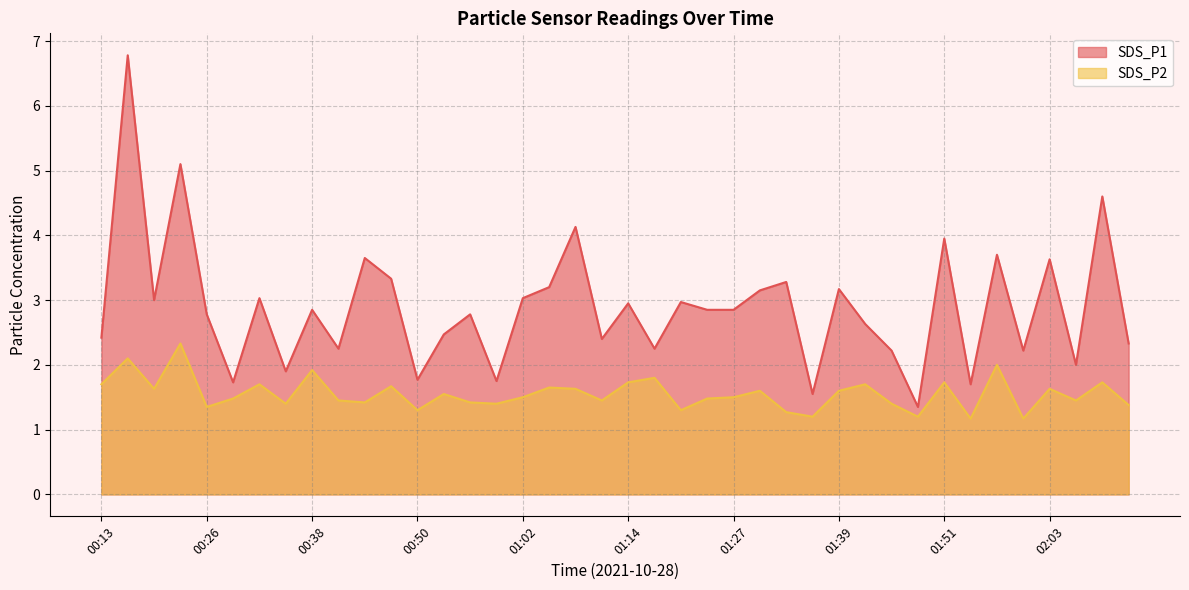

The SDS_P2 series shows 2.4 at 00:59. True or false?

False